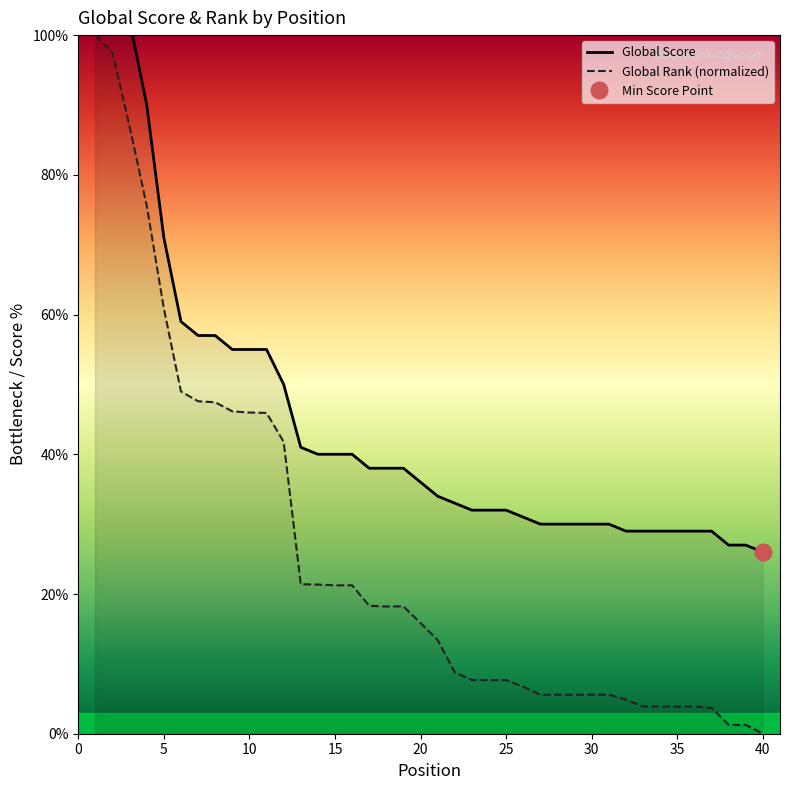

Is the value of Global Rank (normalized) at 16 greater than the value of Global Score at 0?

No